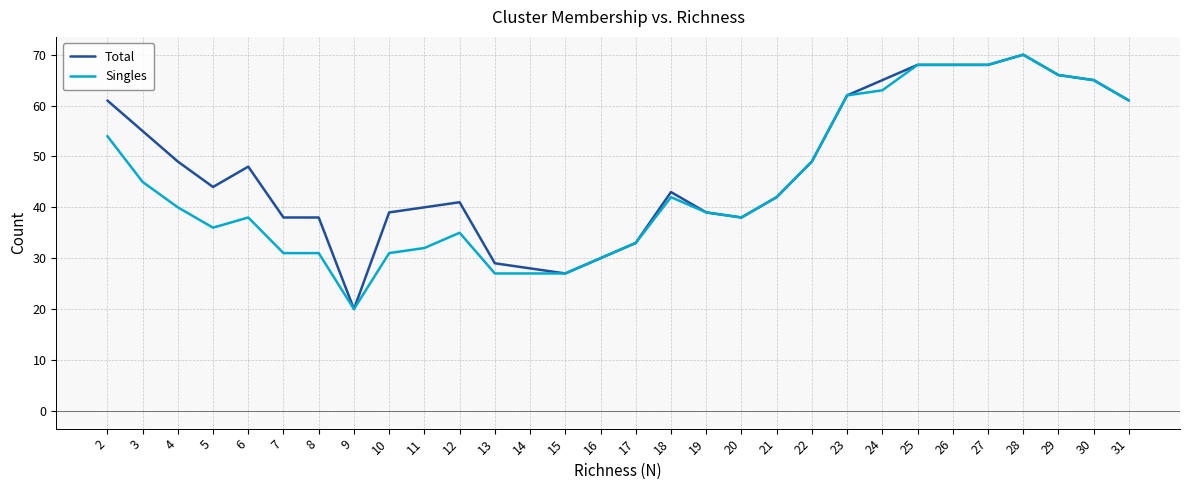

Reading left to right, list all the values displayed in this chart.

Total: 61	55	49	44	48	38	38	20	39	40	41	29	28	27	30	33	43	39	38	42	49	62	65	68	68	68	70	66	65	61
Singles: 54	45	40	36	38	31	31	20	31	32	35	27	27	27	30	33	42	39	38	42	49	62	63	68	68	68	70	66	65	61